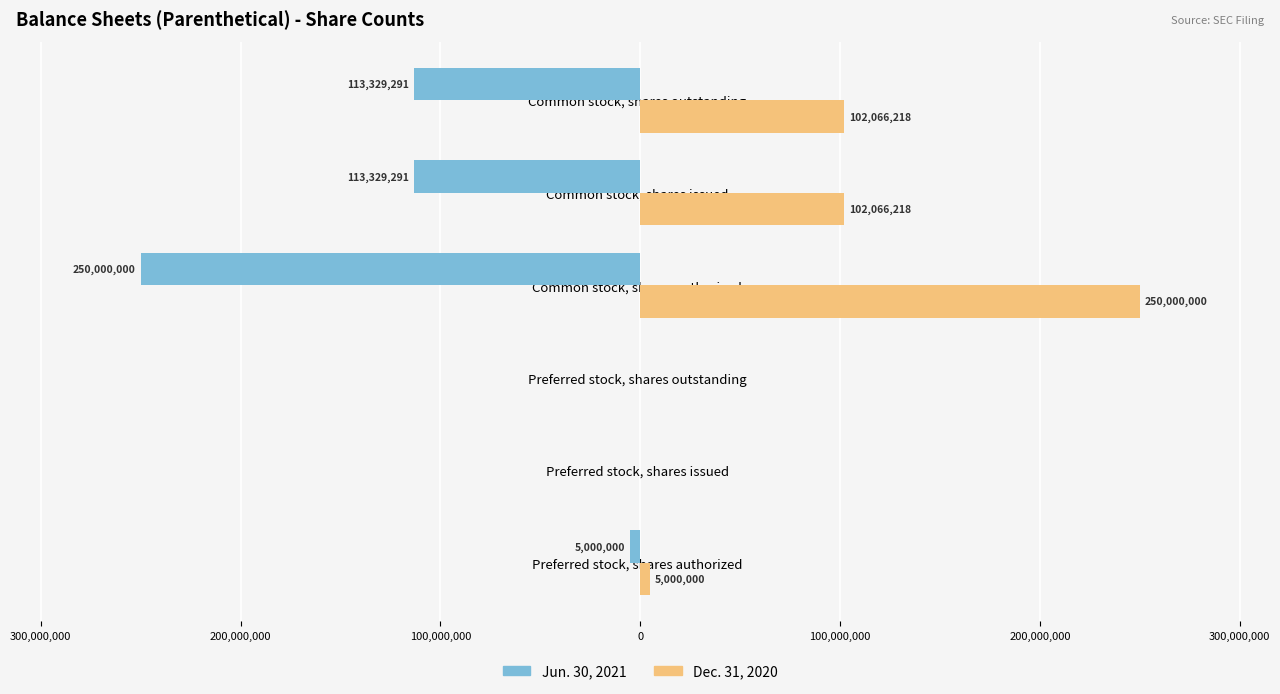

What are all the series names shown in the legend?

Jun. 30, 2021, Dec. 31, 2020